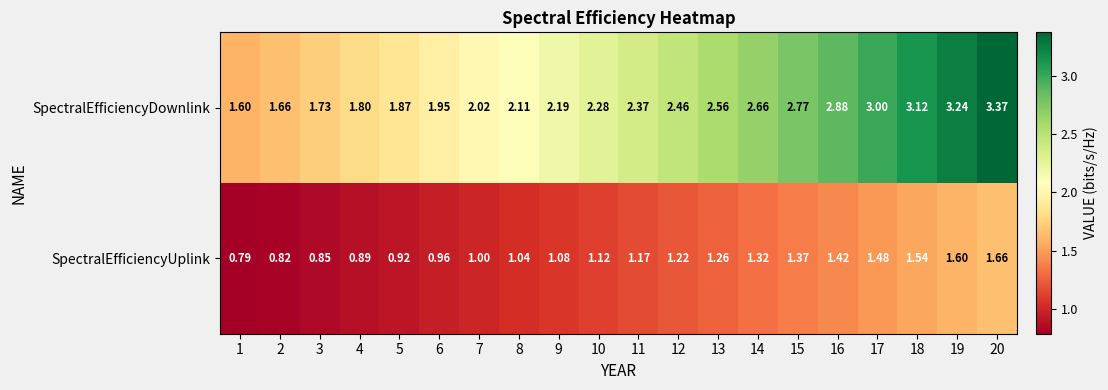

Which series has the widest spread of values?

SpectralEfficiencyDownlink